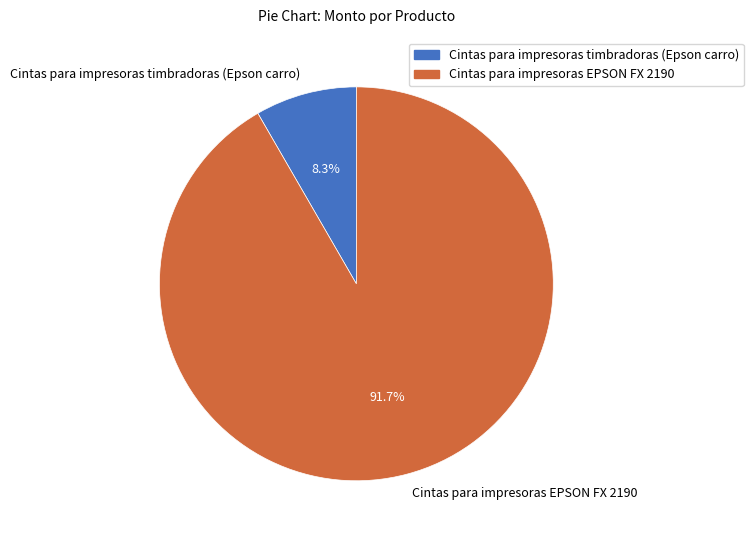

Between Cintas para impresoras timbradoras (Epson carro) and Cintas para impresoras EPSON FX 2190, which is larger?

Cintas para impresoras EPSON FX 2190